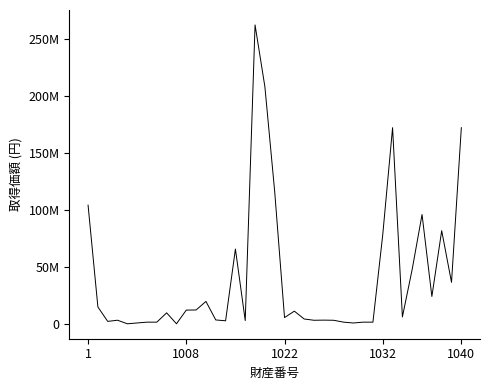

What is the difference between the second highest and second lowest values?

207854999